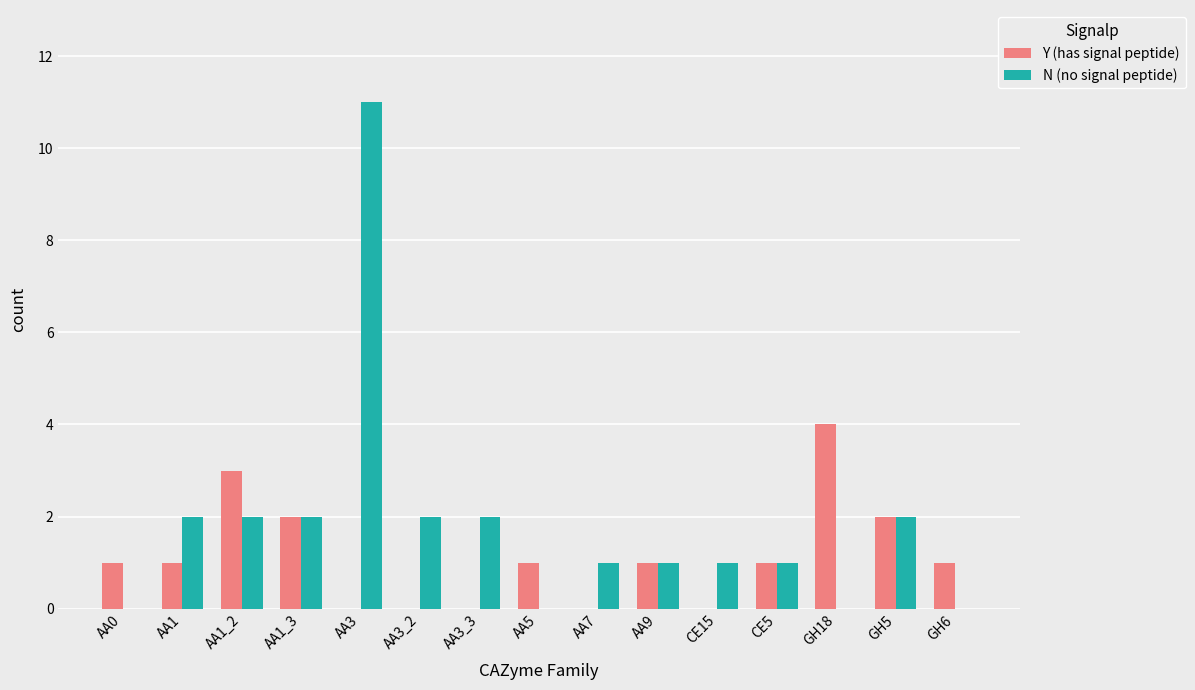

How many series are shown in this chart?

2